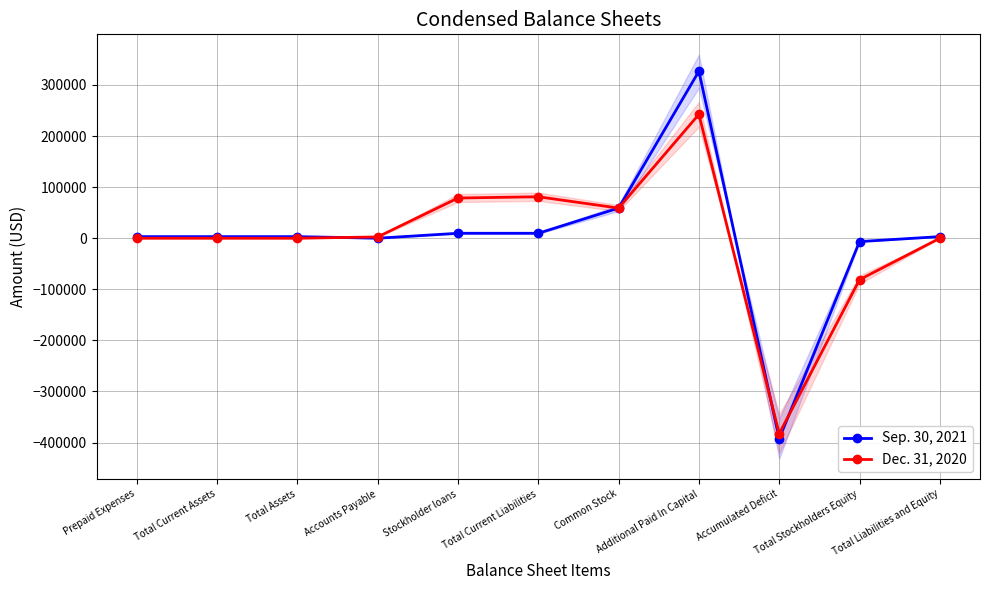

Where is the first local minimum for Dec. 31, 2020?

Common Stock